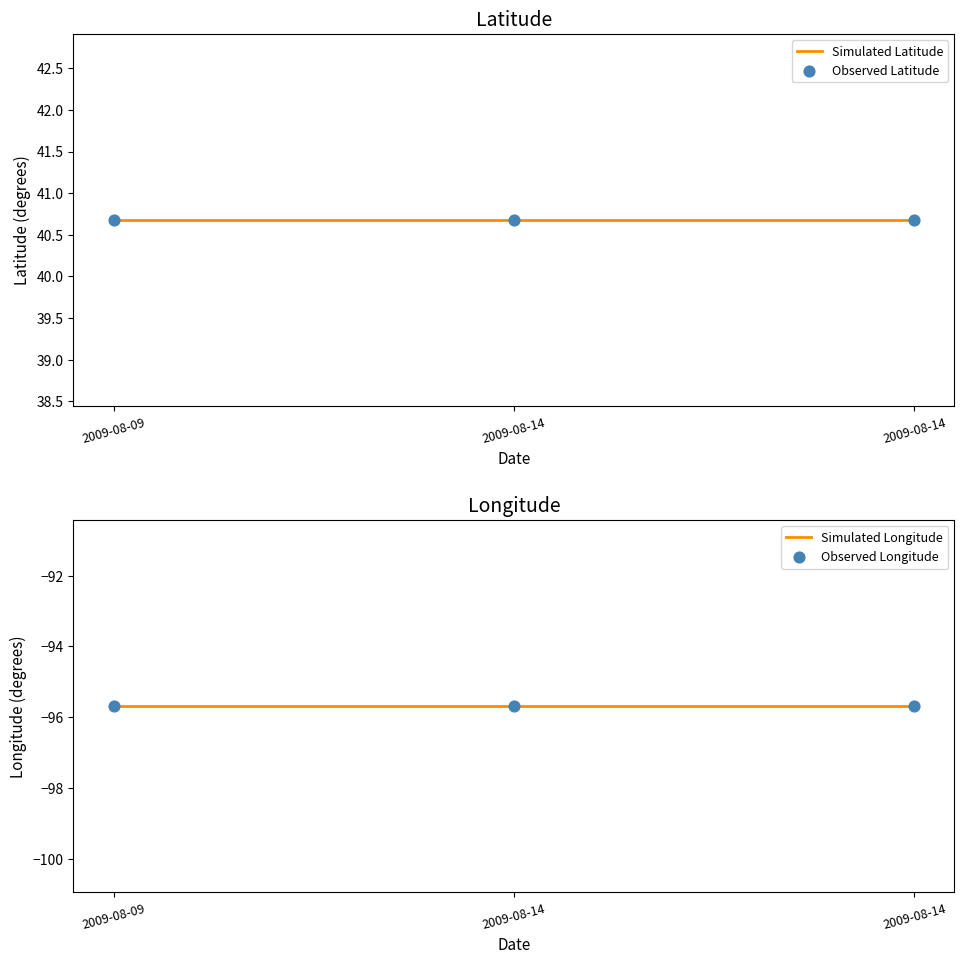

At how many categories does at least one series exceed -80?

3